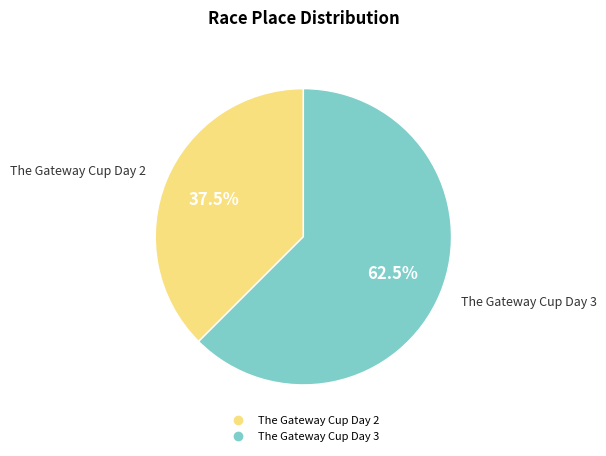

Combined, do The Gateway Cup Day 2 and The Gateway Cup Day 3 account for over 50%?

Yes